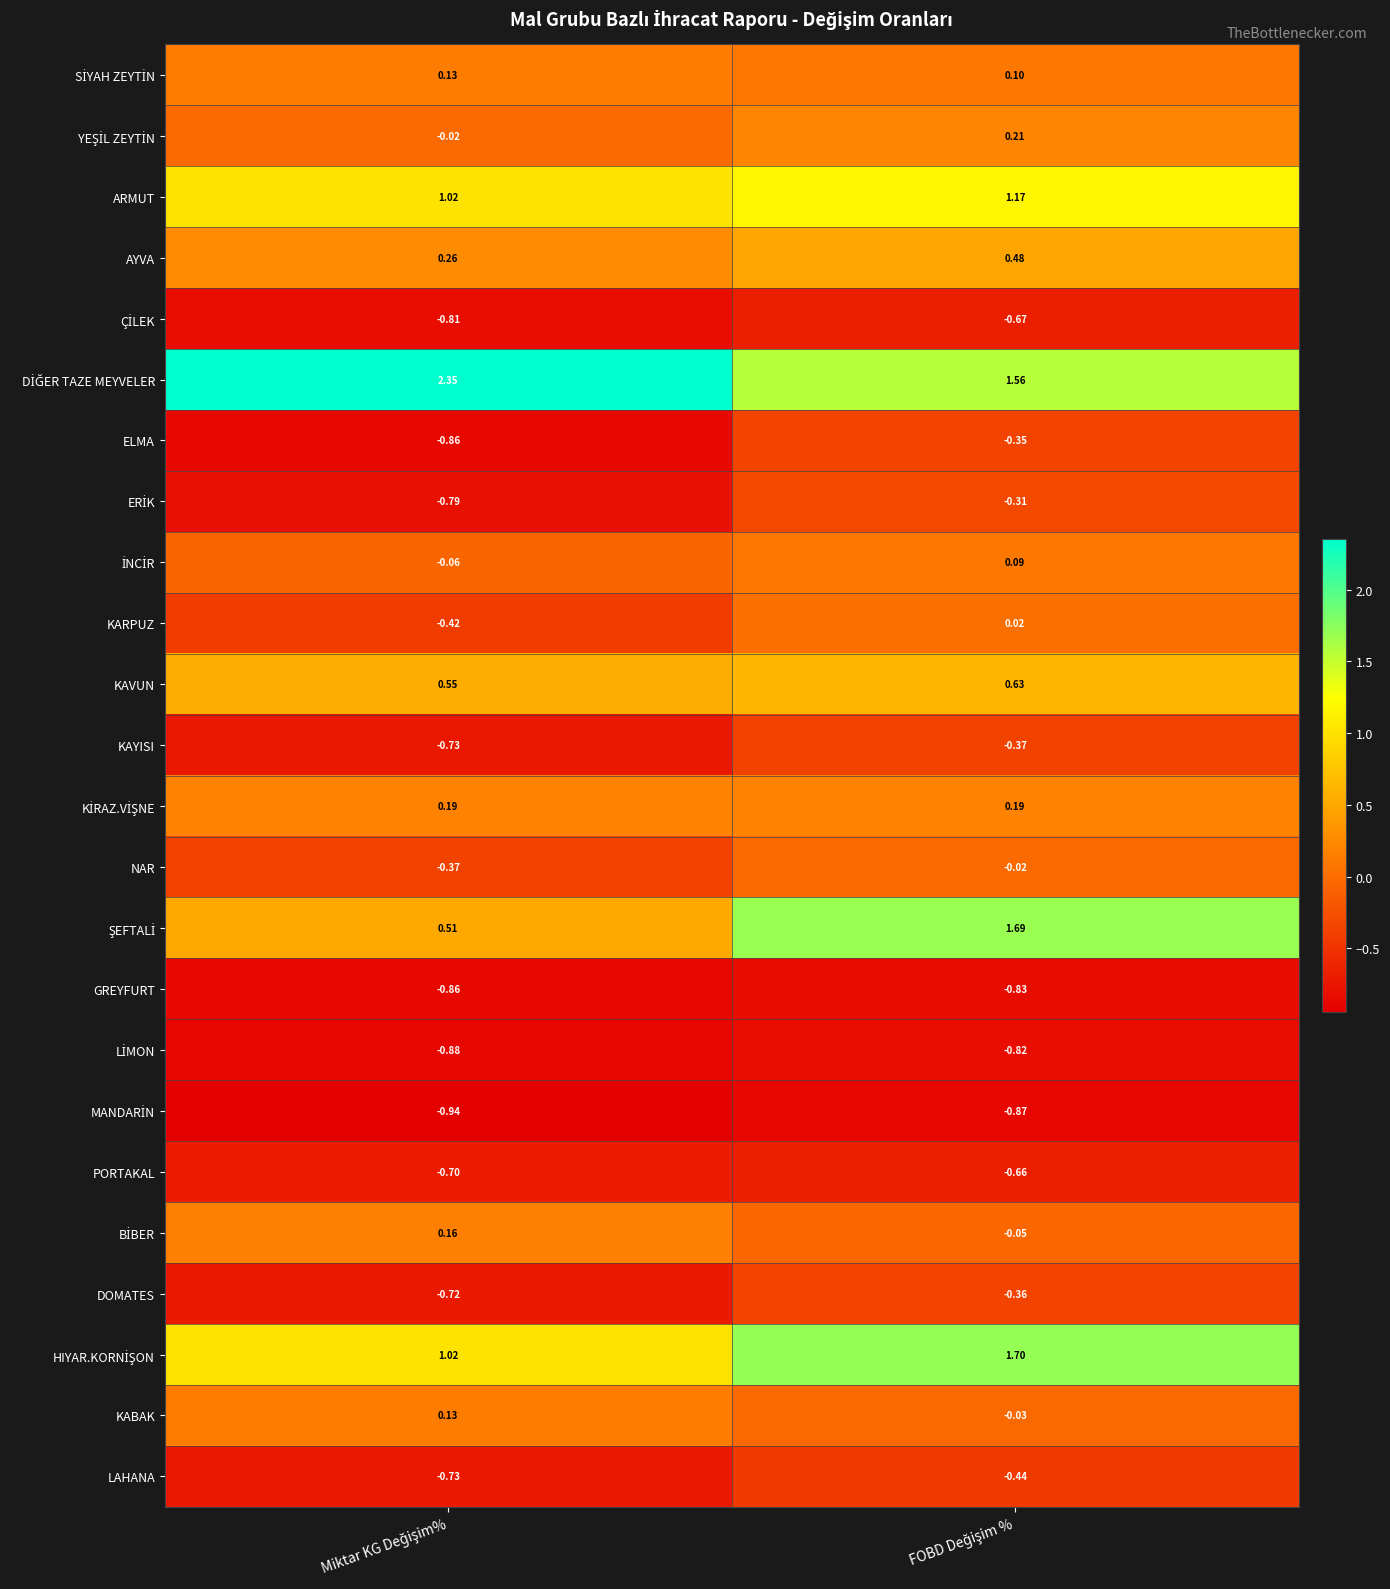

How many data points does each series have?

2